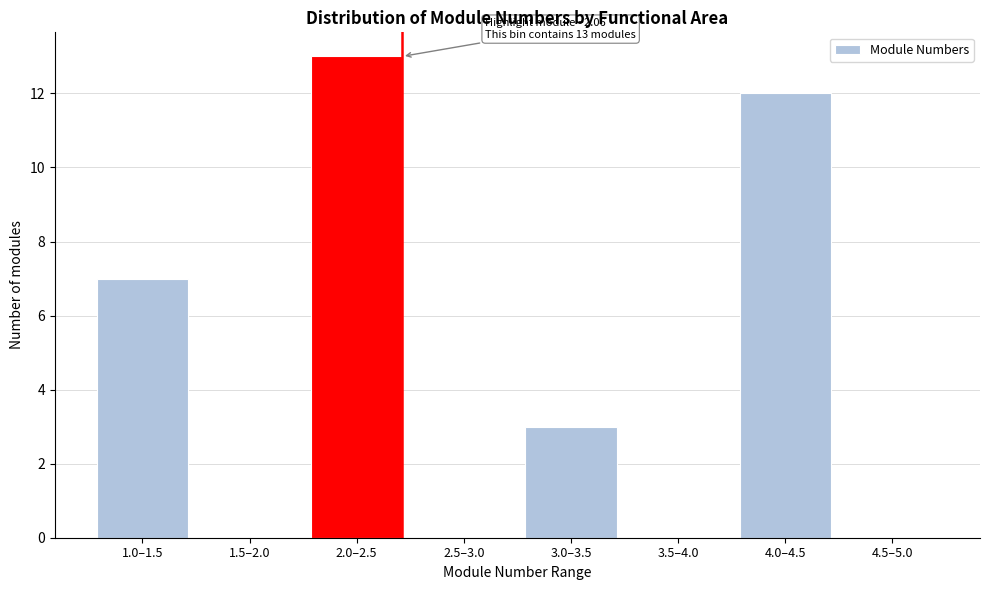

Reading right to left, list all the values displayed in this chart.

4.5–5.0=0	4.0–4.5=12	3.5–4.0=0	3.0–3.5=3	2.5–3.0=0	2.0–2.5=13	1.5–2.0=0	1.0–1.5=7